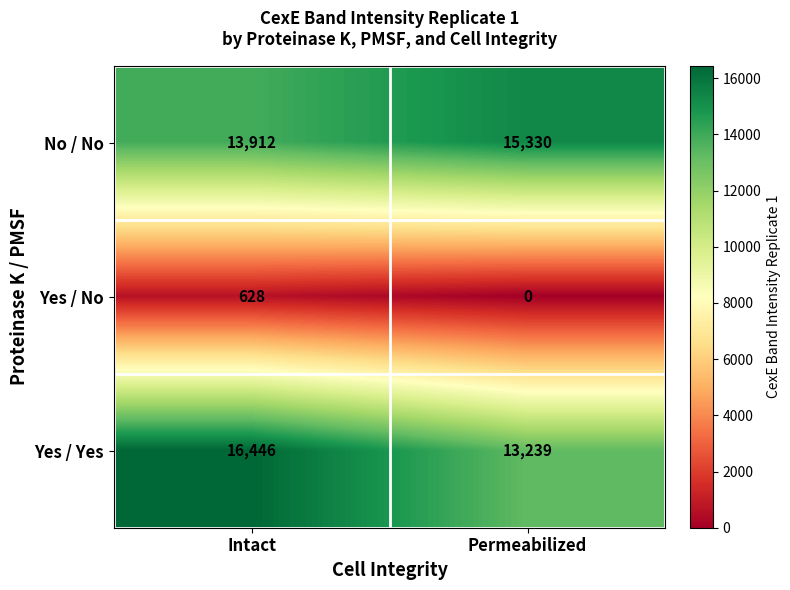

Reading left to right, list all the values displayed in this chart.

No / No: Intact=13912	Permeabilized=15330
Yes / No: Intact=628	Permeabilized=0
Yes / Yes: Intact=16446	Permeabilized=13239